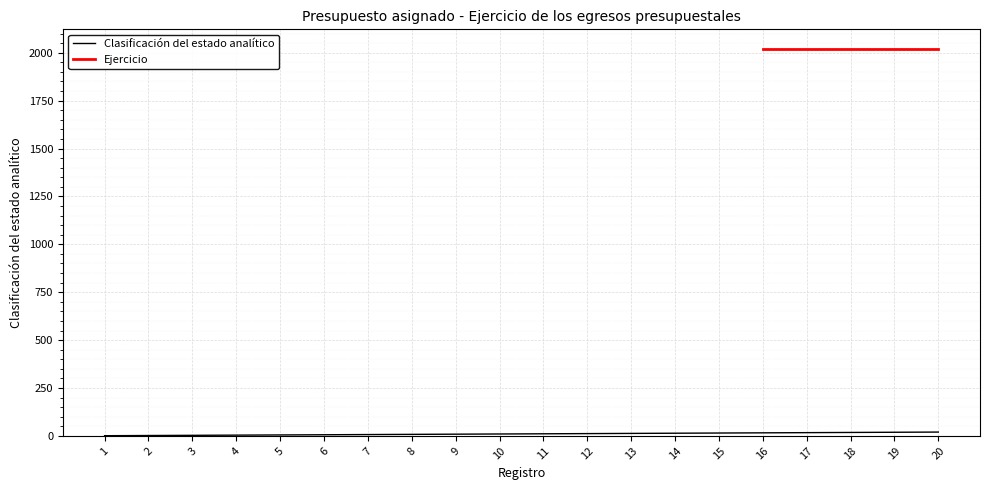

What is the change in value from 6 to 11?

+5